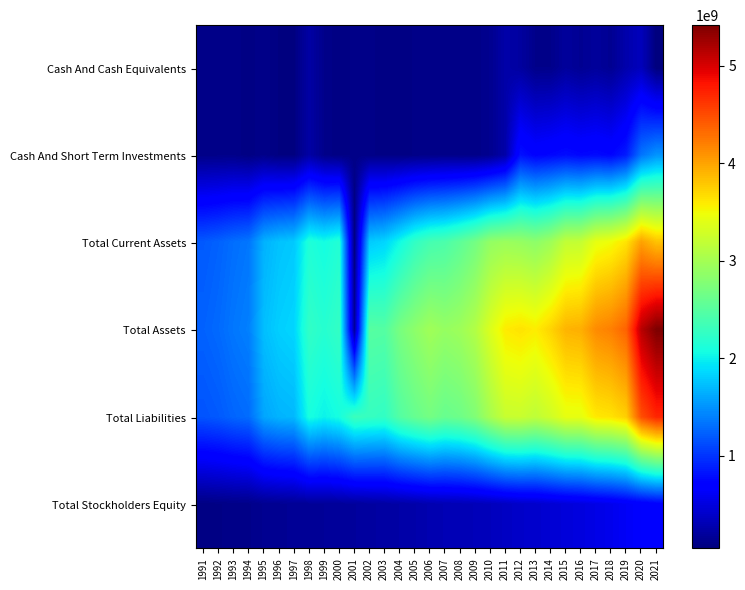

What is the maximum value shown in the chart?

5418257000